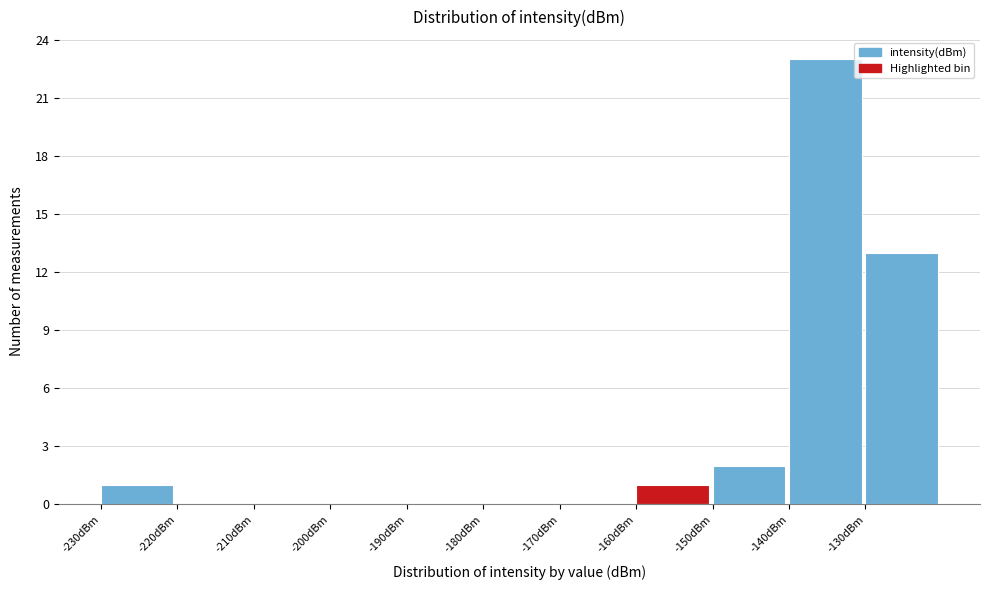

Reading left to right, transcribe this chart: for each bar, give the range it covers on the x-axis and its height. The values are not printed on the chart, so give them approximately, as read against the axis.

-230 to -220: 1
-220 to -210: 0
-210 to -200: 0
-200 to -190: 0
-190 to -180: 0
-180 to -170: 0
-170 to -160: 0
-160 to -150: 1
-150 to -140: 2
-140 to -130: 23
-130 to -120: 13